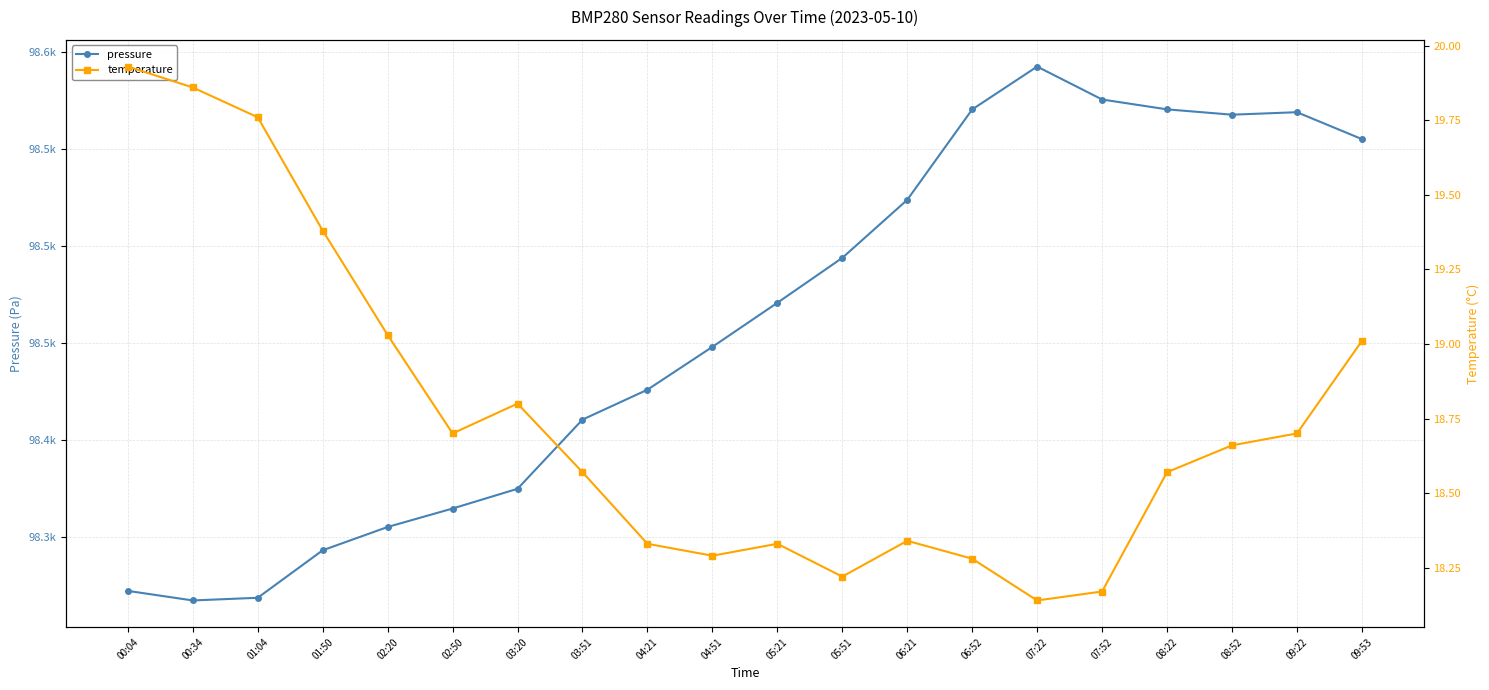

List the series in order of their overall mean, highest first.

pressure, temperature